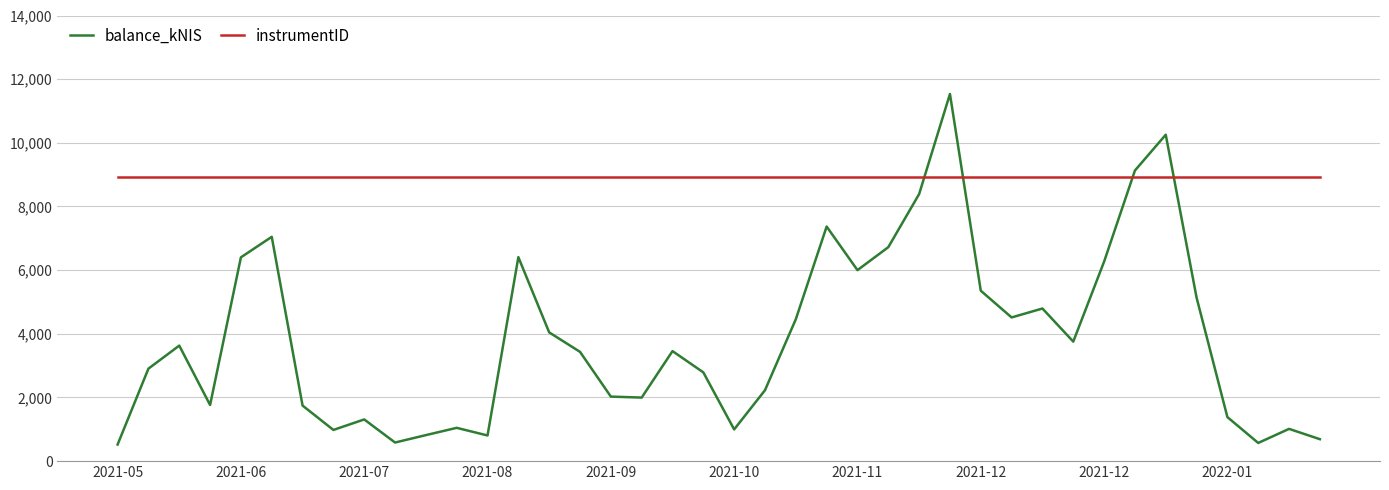

How many intersections are there between balance_kNIS and instrumentID?

4